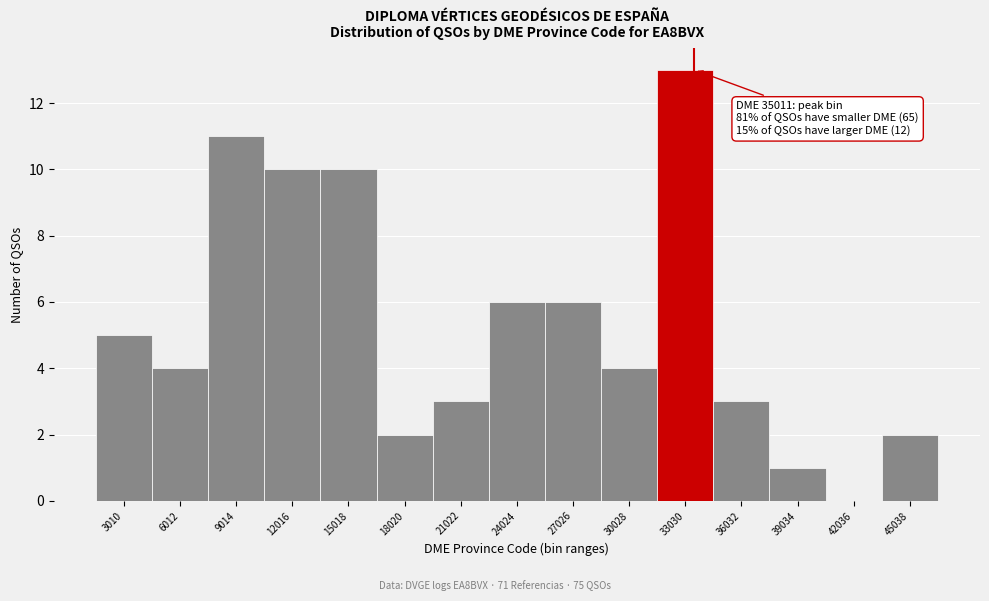

Reading left to right, what are all the values shown in this chart?

3010=5	6012=4	9014=11	12016=10	15018=10	18020=2	21022=3	24024=6	27026=6	30028=4	33030=13	36032=3	39034=1	42036=0	45038=2